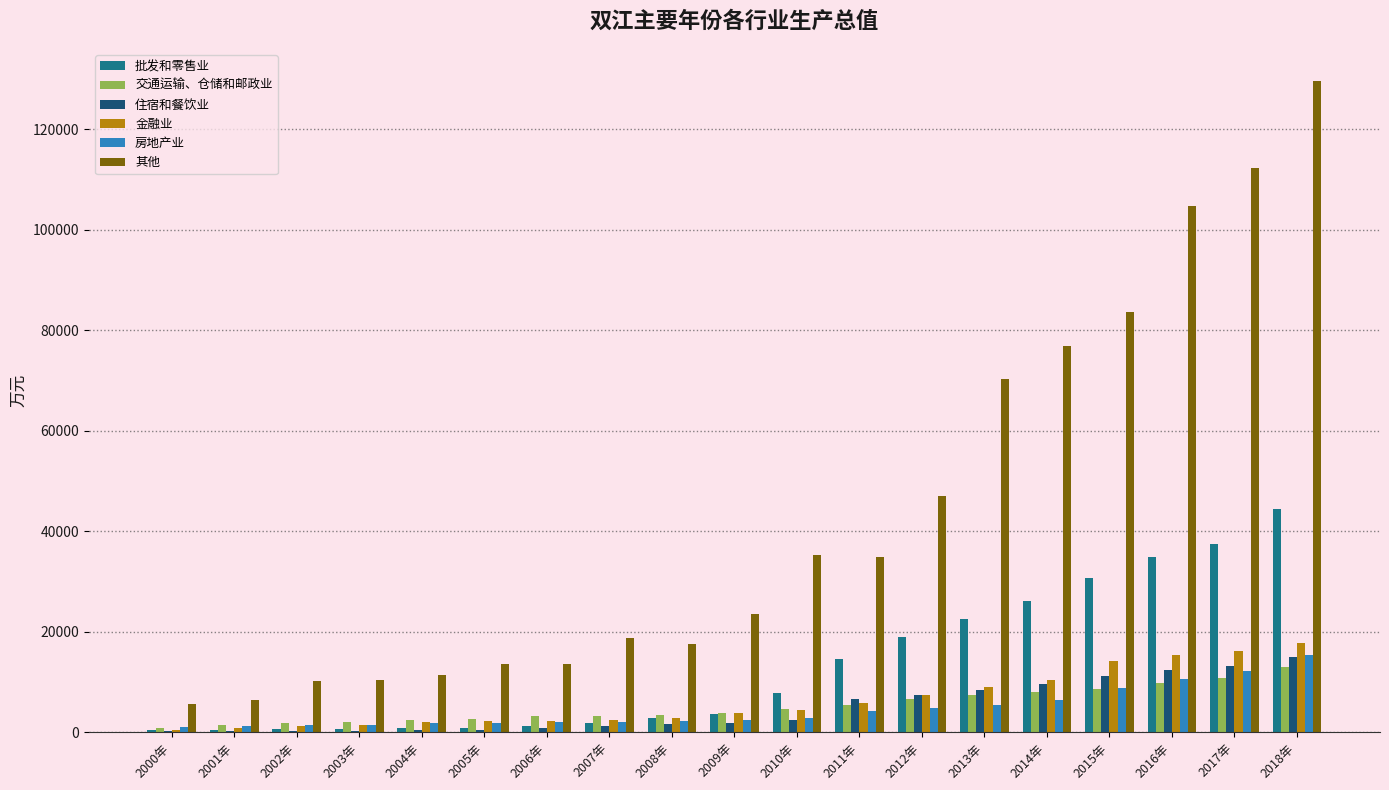

What is the sum of all 金融业 values?

120694